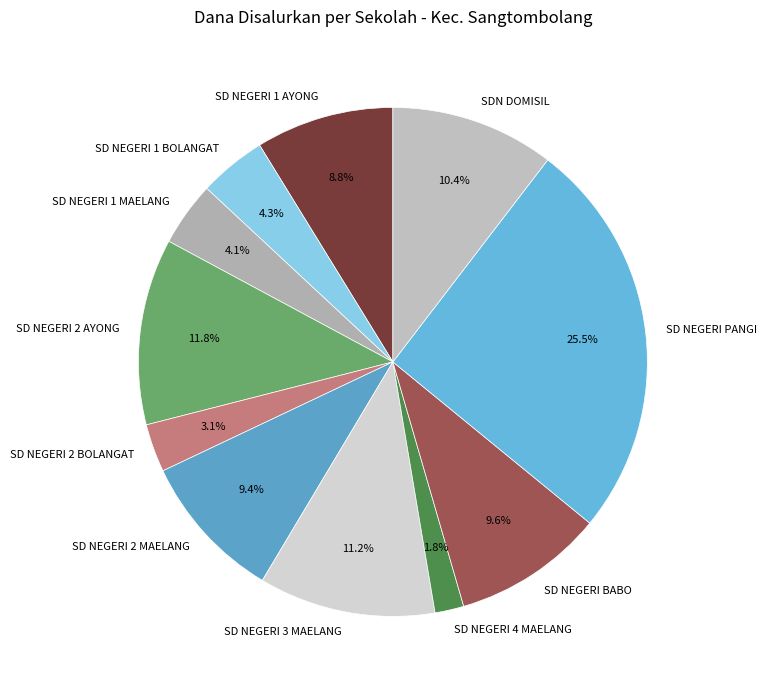

Count the number of slices in the pie.

11